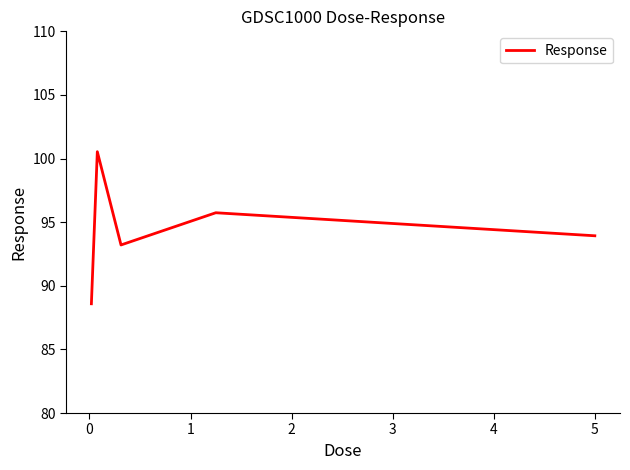

What is the sum of all values?

472.0